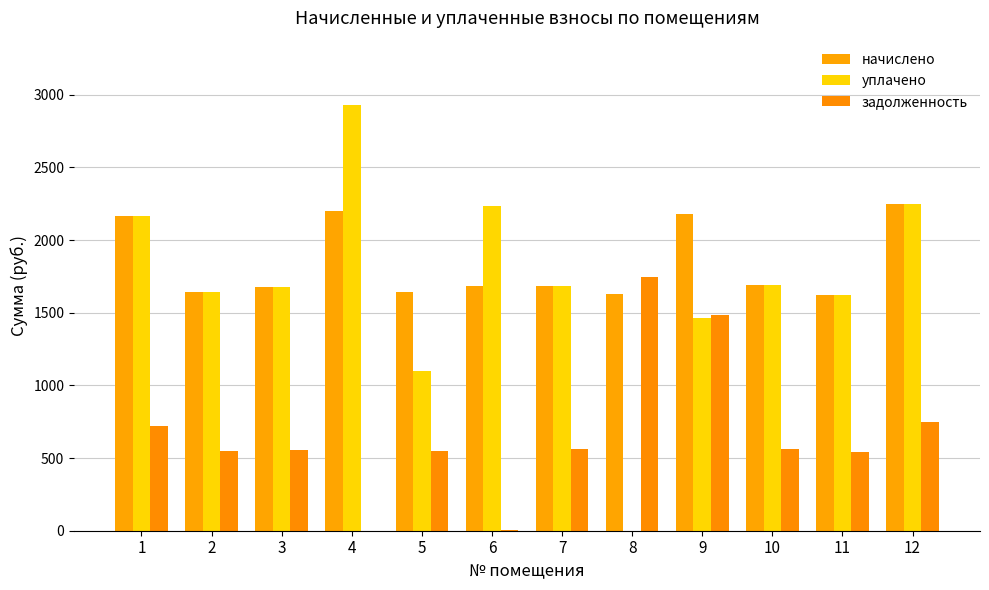

Is the value of задолженность at 2 greater than the value of начислено at 3?

No